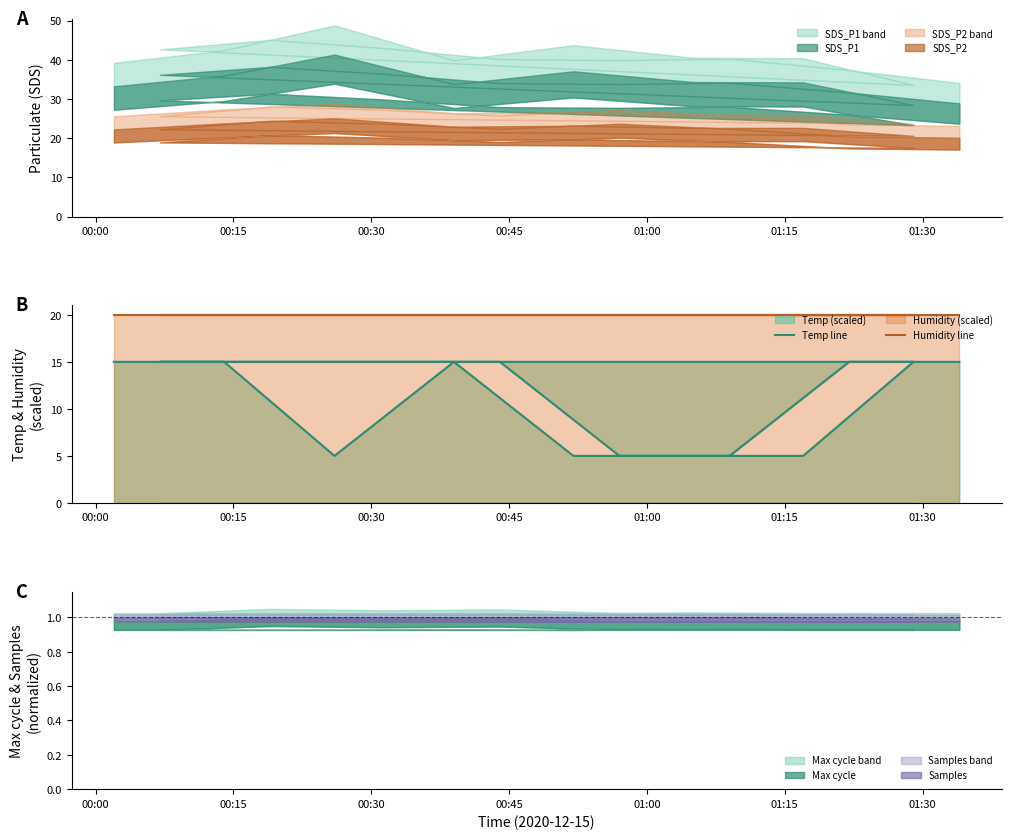

What is the approximate value of Humidity line at 01:00?

20.0